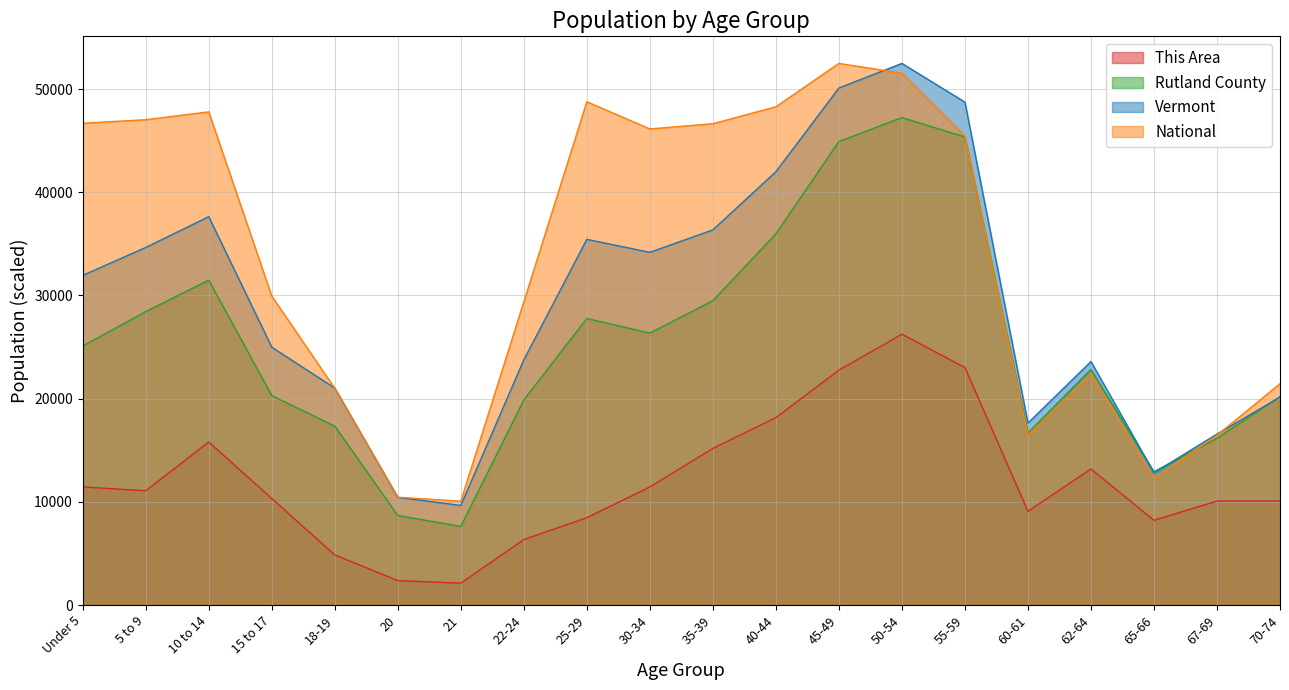

What is the smallest value displayed?

2114.6